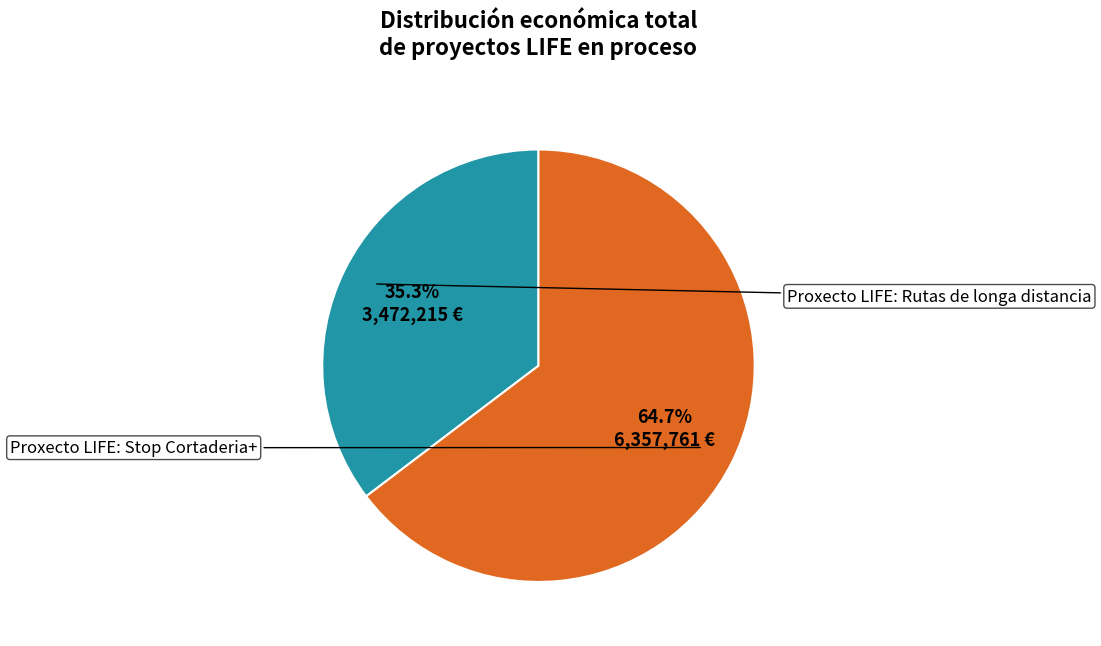

Is there a majority slice in this chart?

Yes